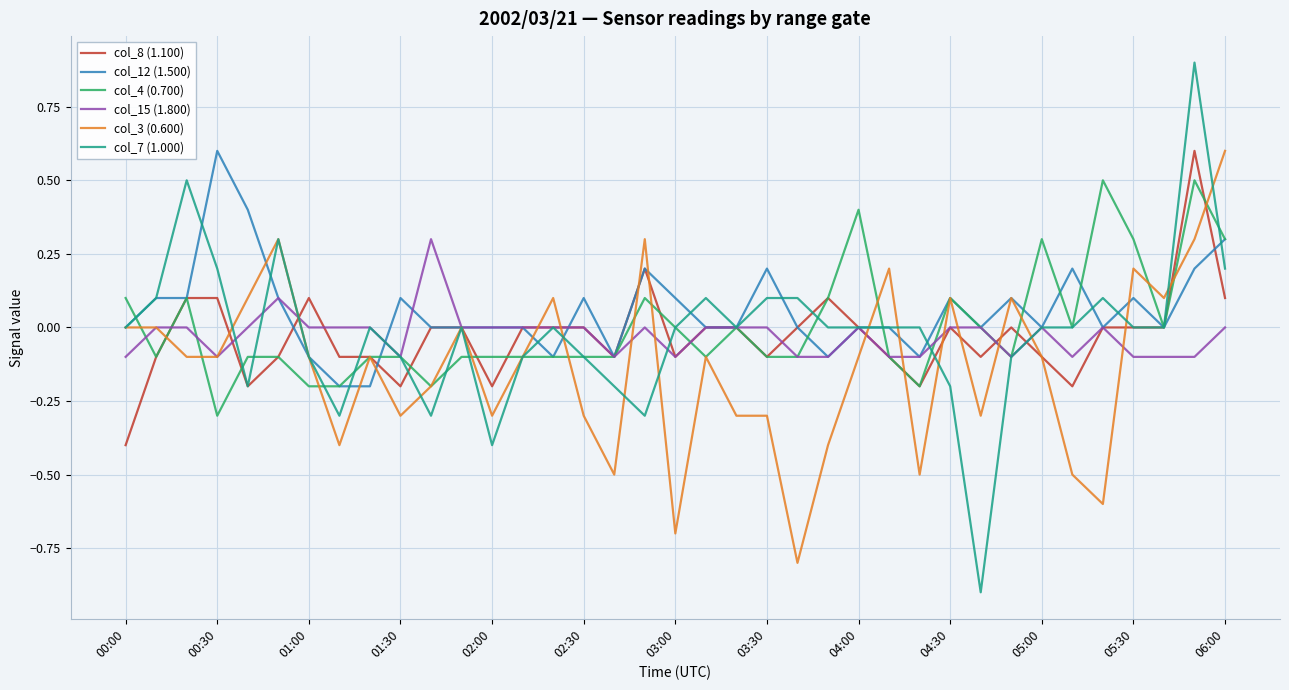

What is the maximum value shown in the chart?

0.9